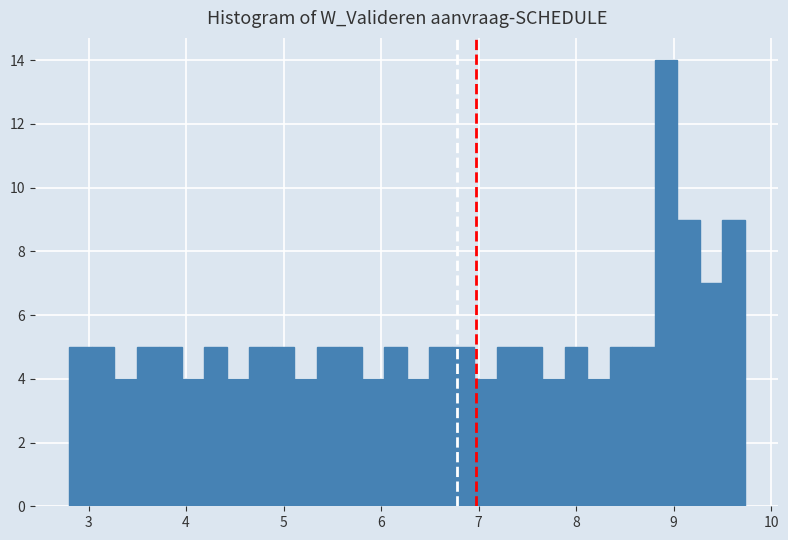

Around what value on the x-axis is the tallest bar? Give the approximate position of its centre, as read against the axis.

8.9